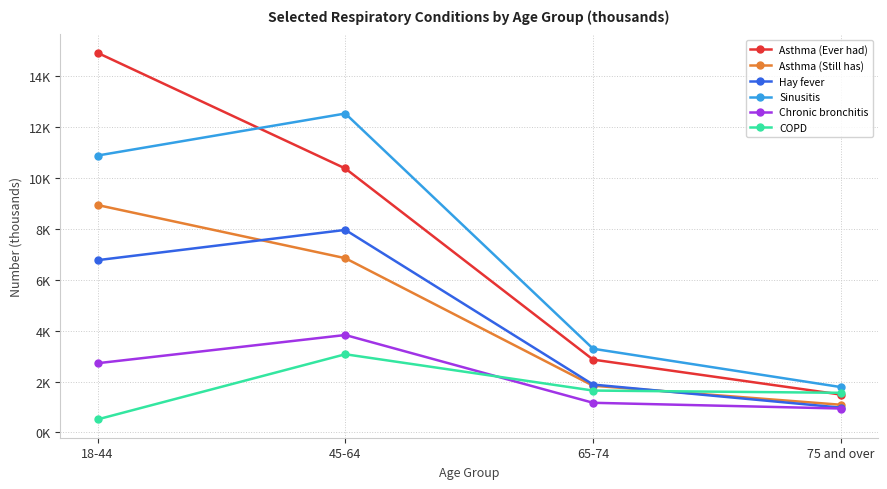

Where is the first local maximum for Chronic bronchitis?

45-64